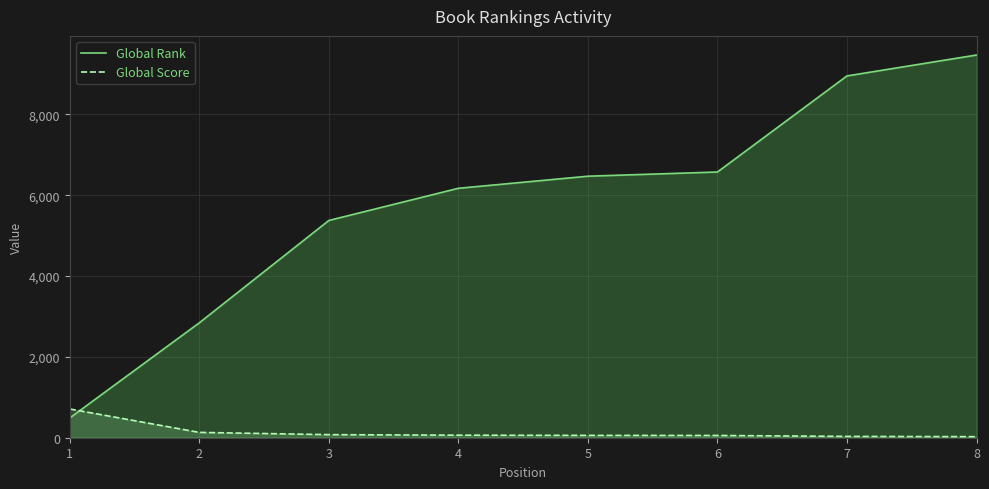

True or false: Global Score has more than 2 points higher than both neighbors.

False